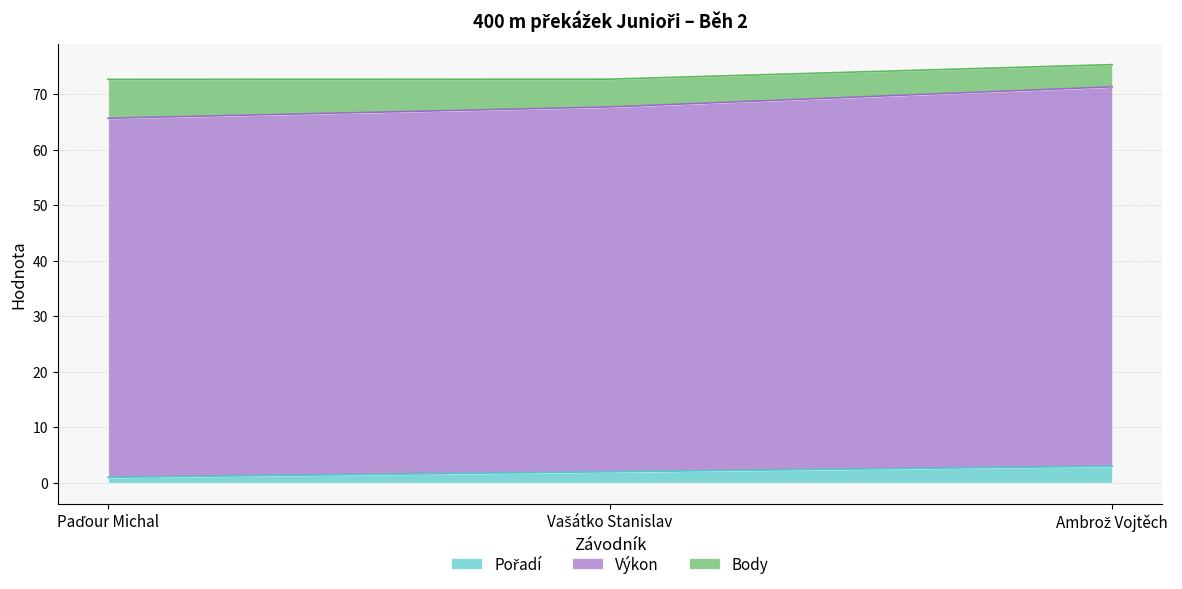

At how many categories does at least one series exceed 38?

3